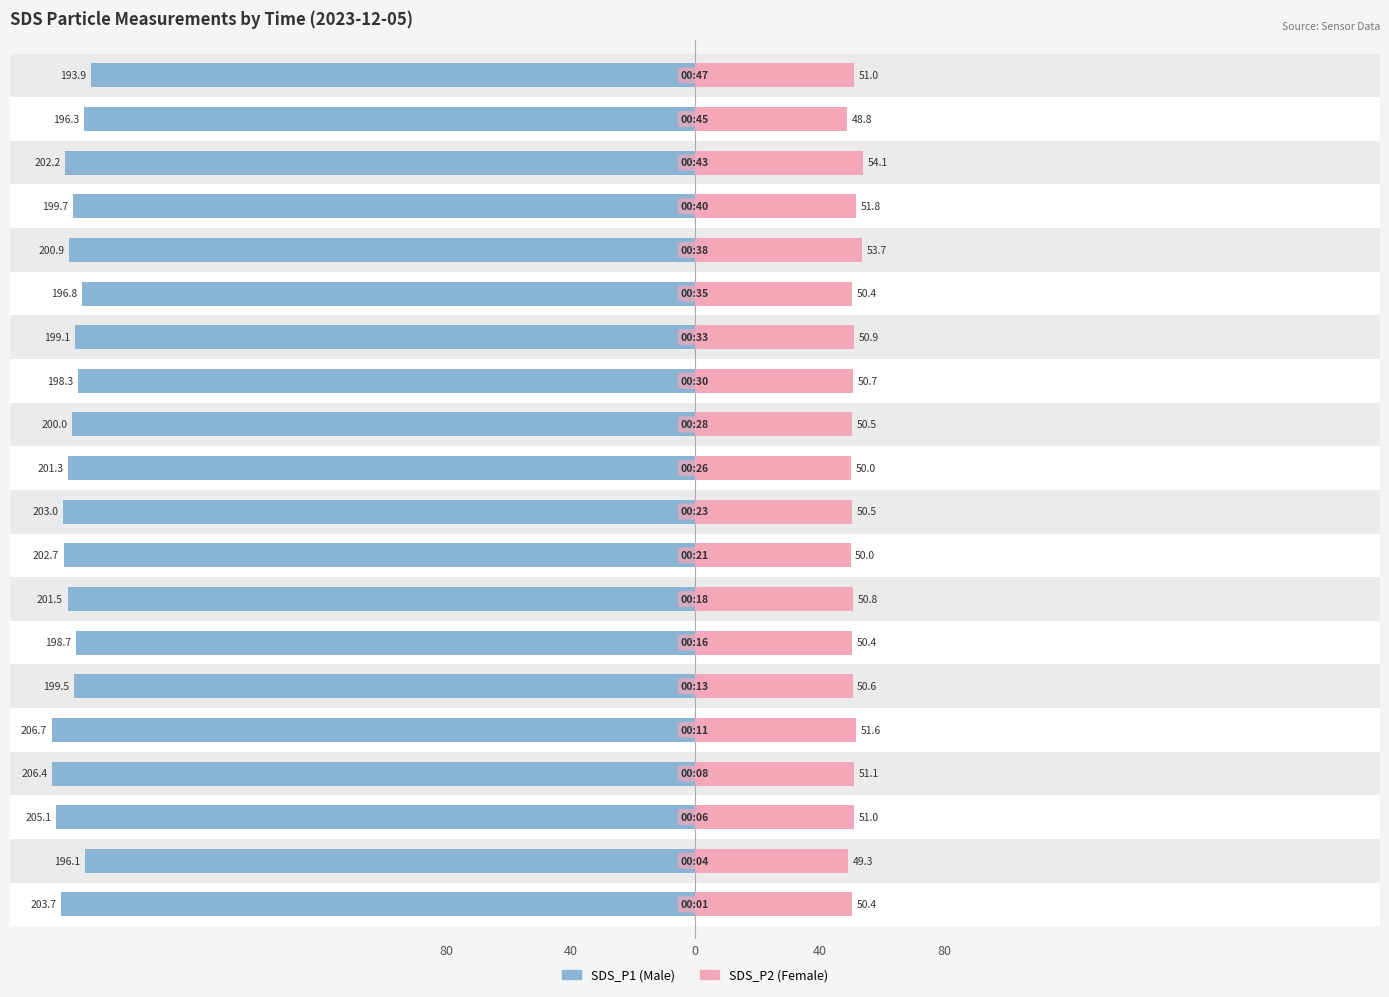

How many categories are shown in the chart?

20